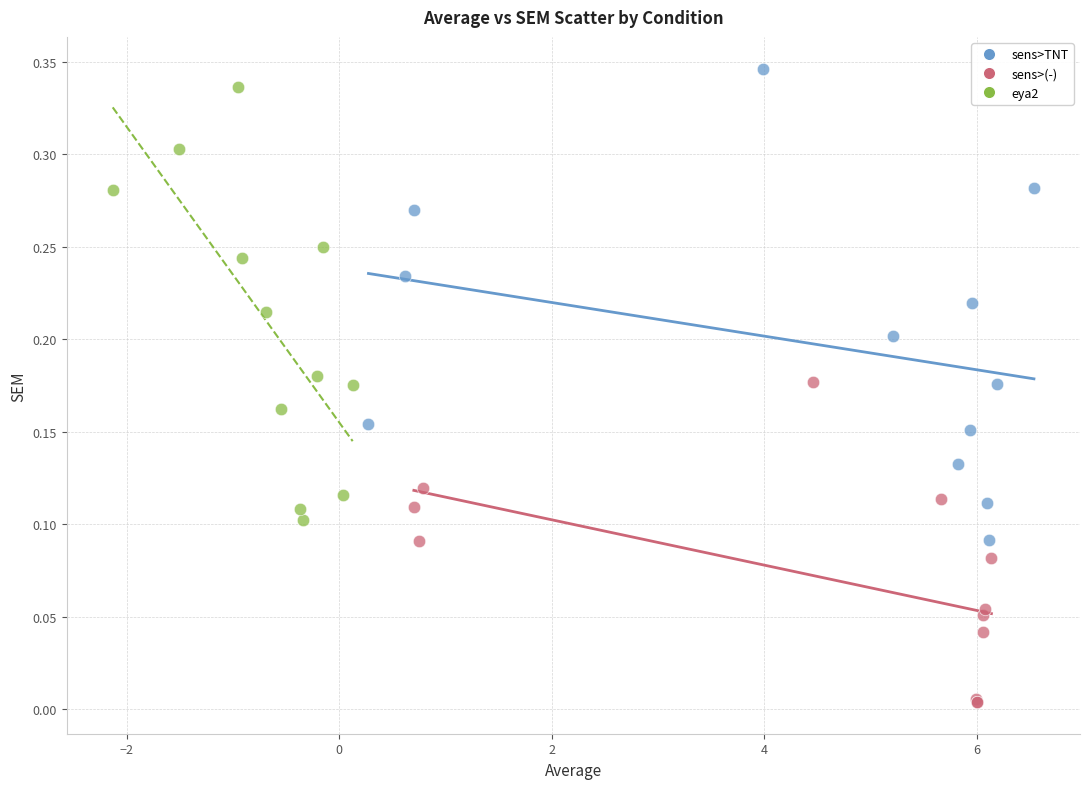

Which series reaches the maximum Y coordinate?

sens>TNT